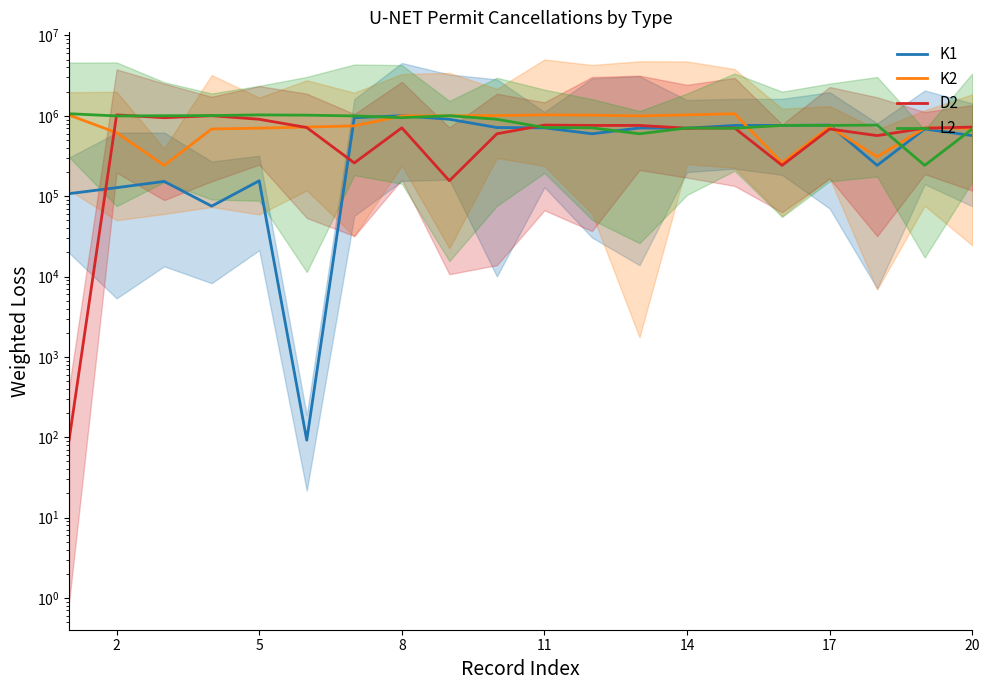

Between 8 and 13, which is larger?

8